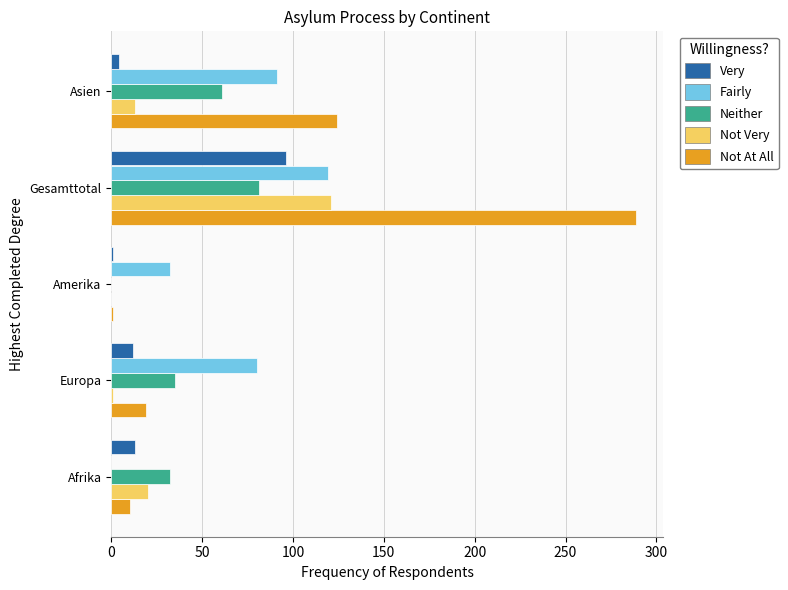

Is it true that Not Very equals 20 at Afrika?

True